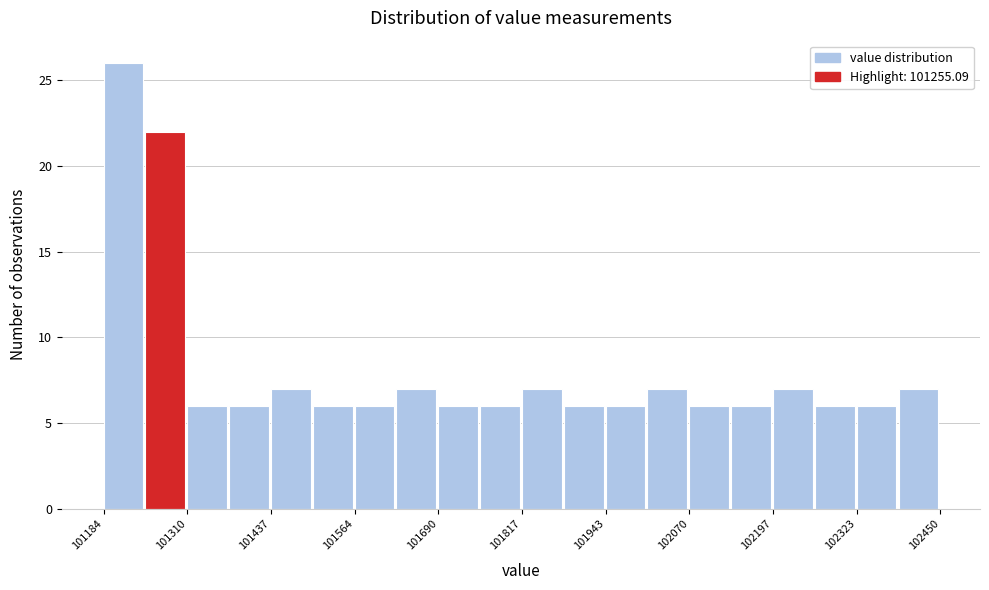

Read against the x-axis, roughly where is the centre of the tallest bar?

101220